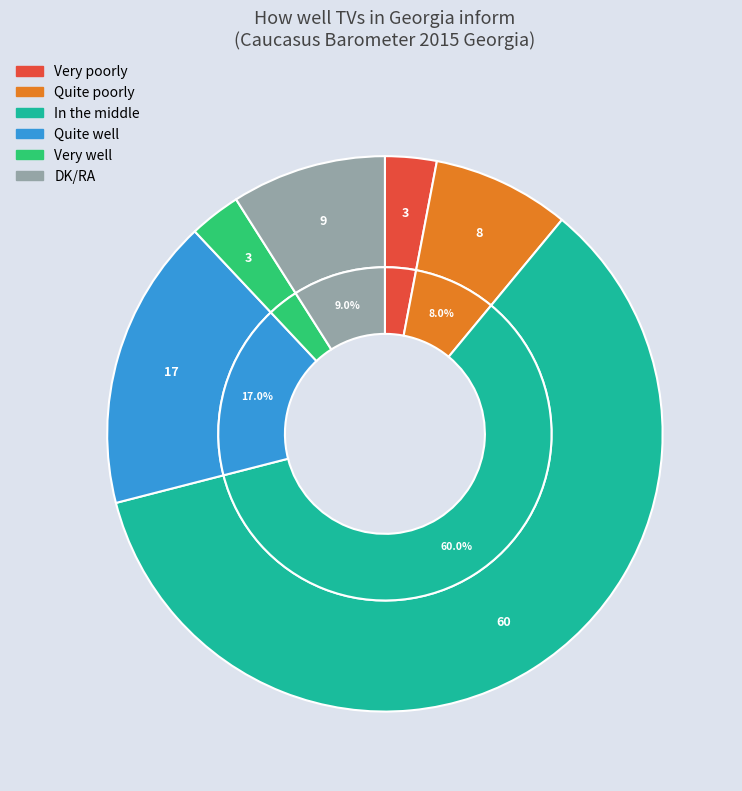

Which slice represents more than half of the pie?

In the middle